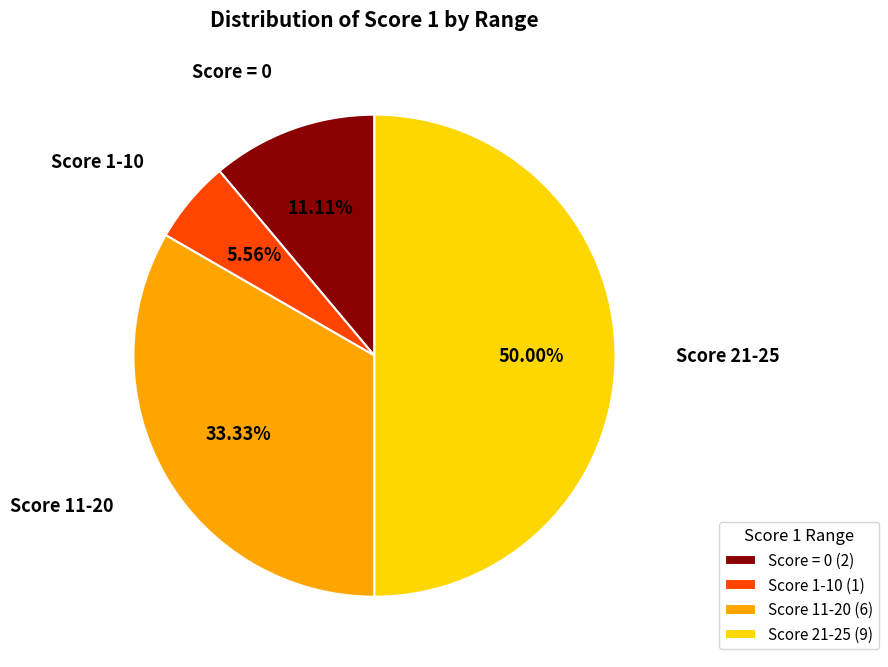

Does Score = 0 (2) represent more than half of the total?

No